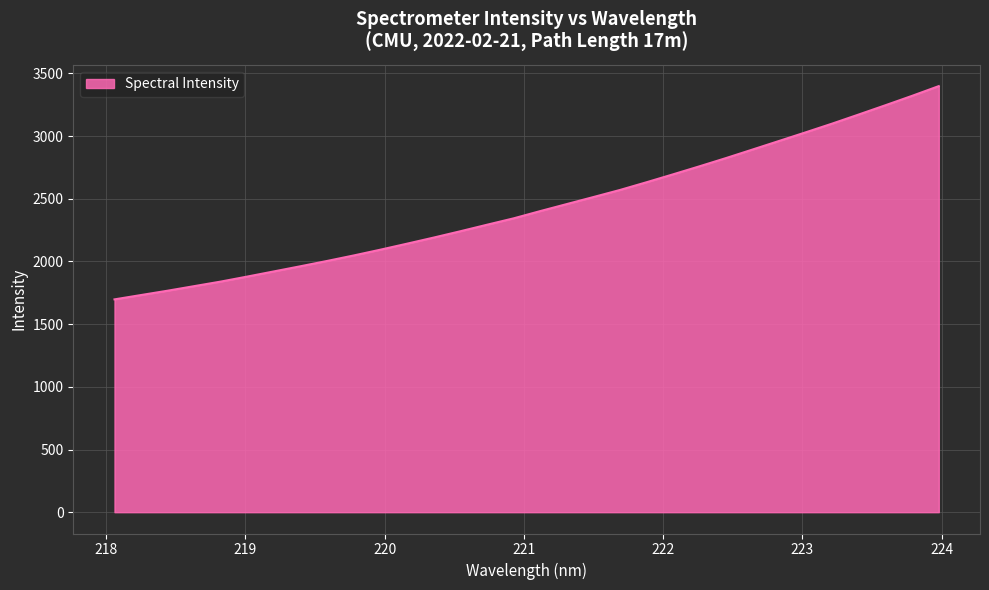

What is the minimum value shown in the chart?

1697.6